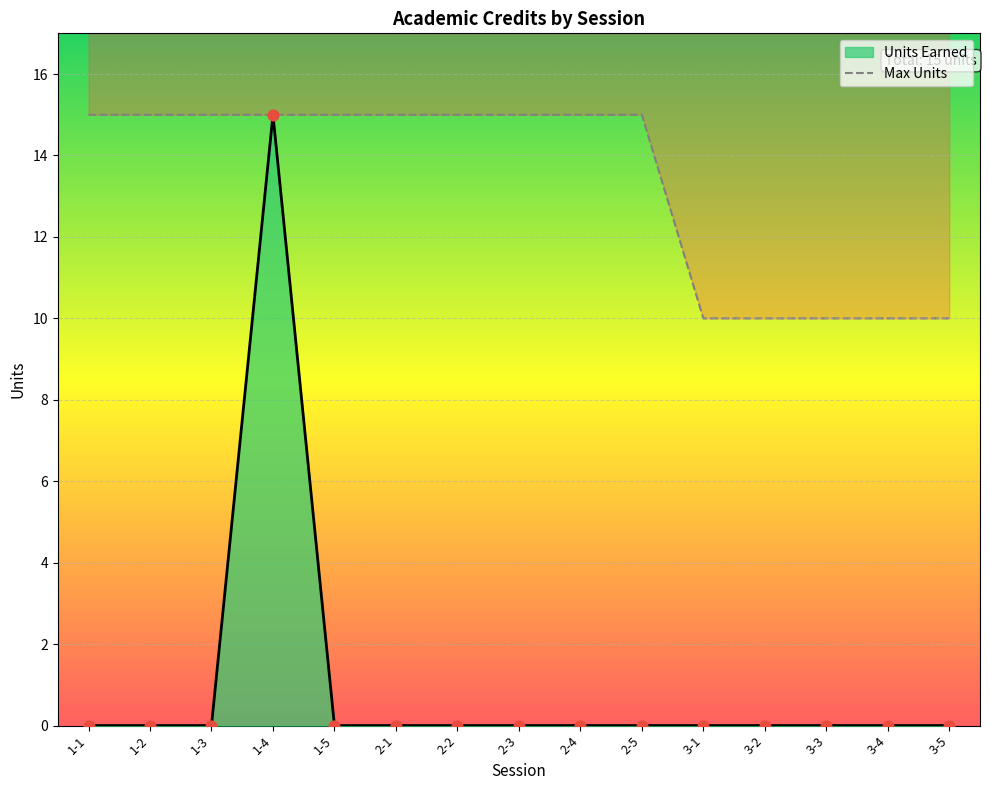

Approximately how many times larger is the value at 2-4 compared to 3-2?

1.5